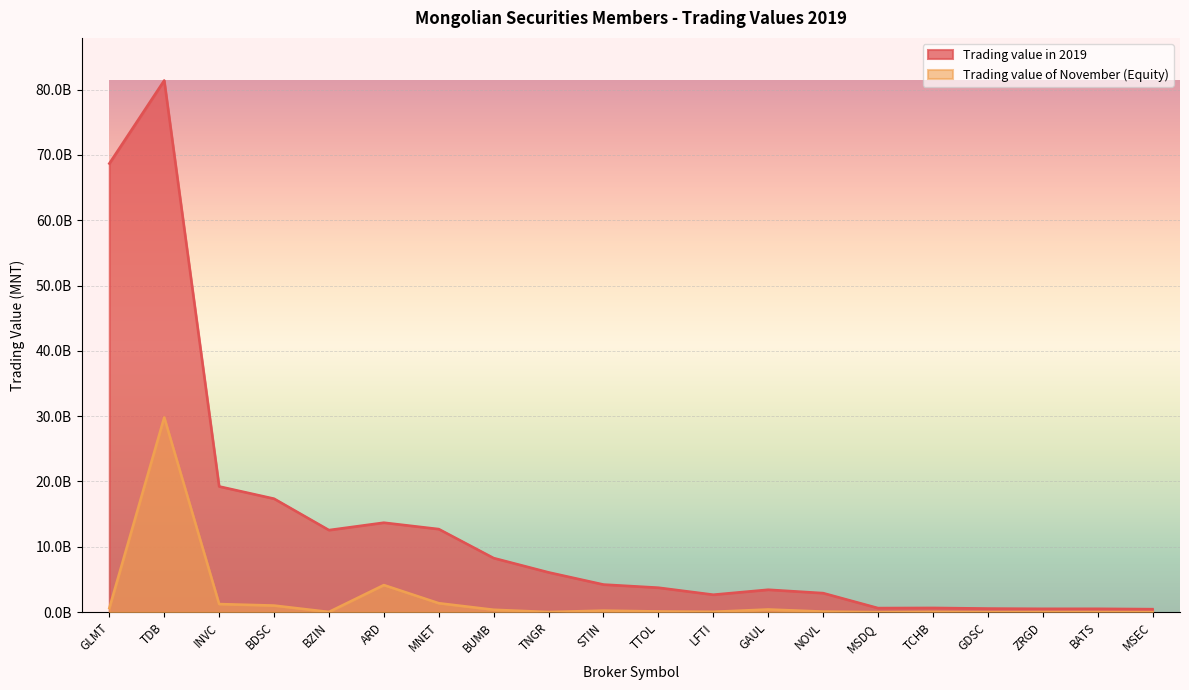

What position from the right is TNGR?

12